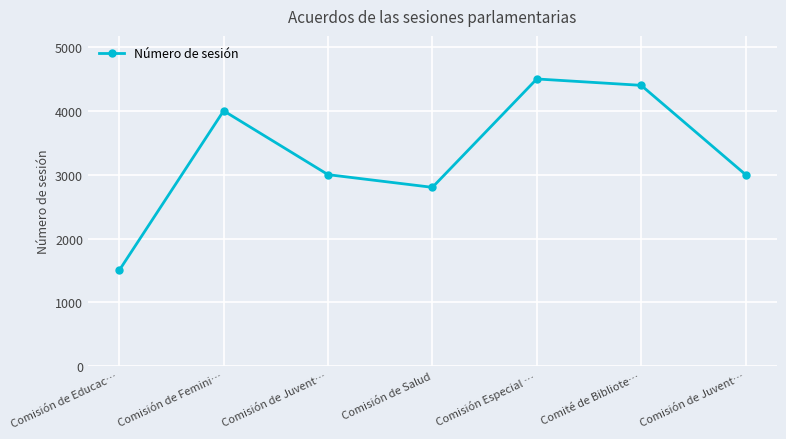

What is the minimum value shown in the chart?

1501